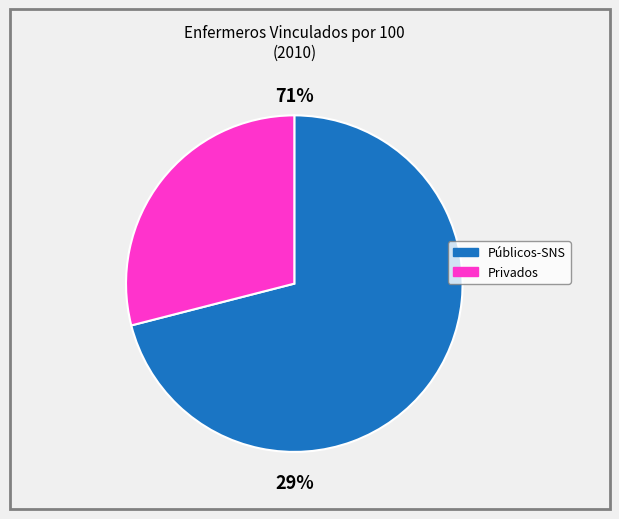

How many slices are in this pie chart?

2